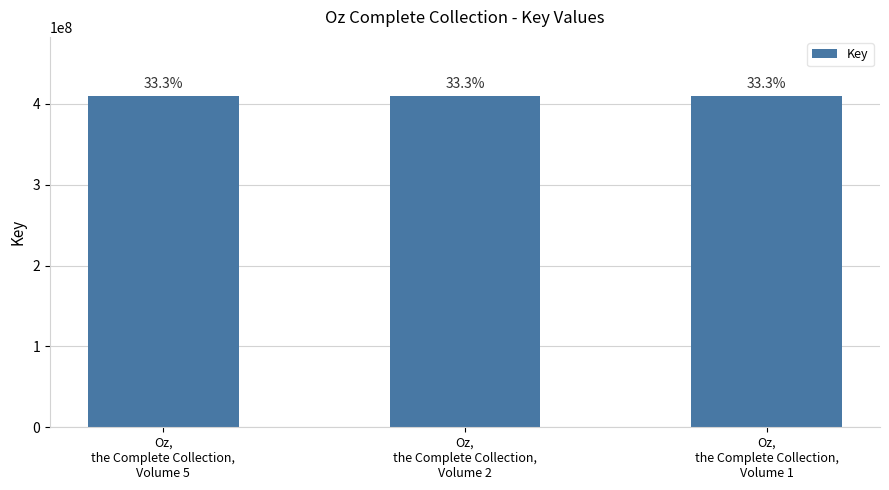

What is the value of the 1st bar from the left?

409105210